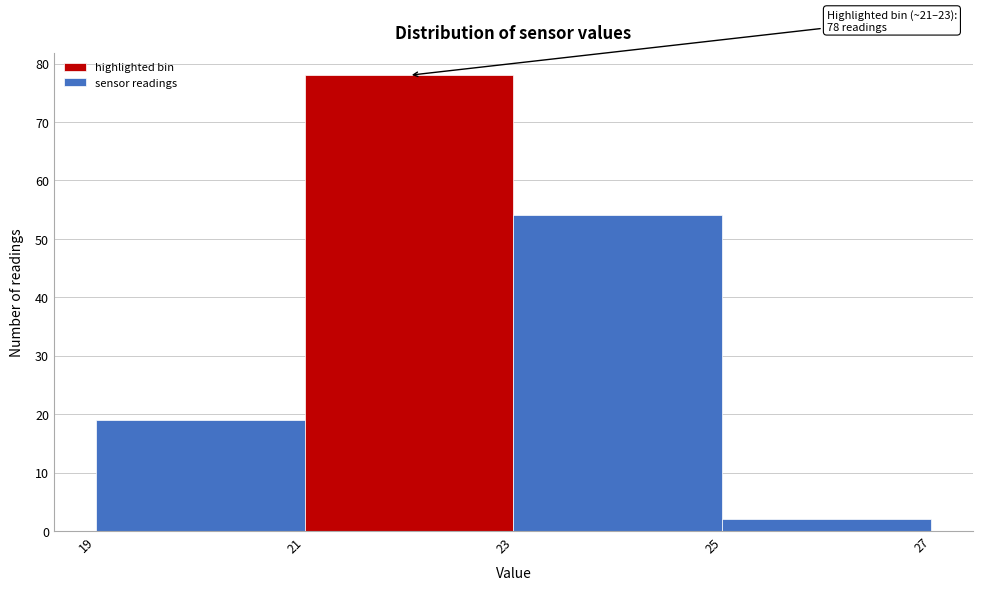

Which range on the x-axis has the tallest bar?

21 to 23